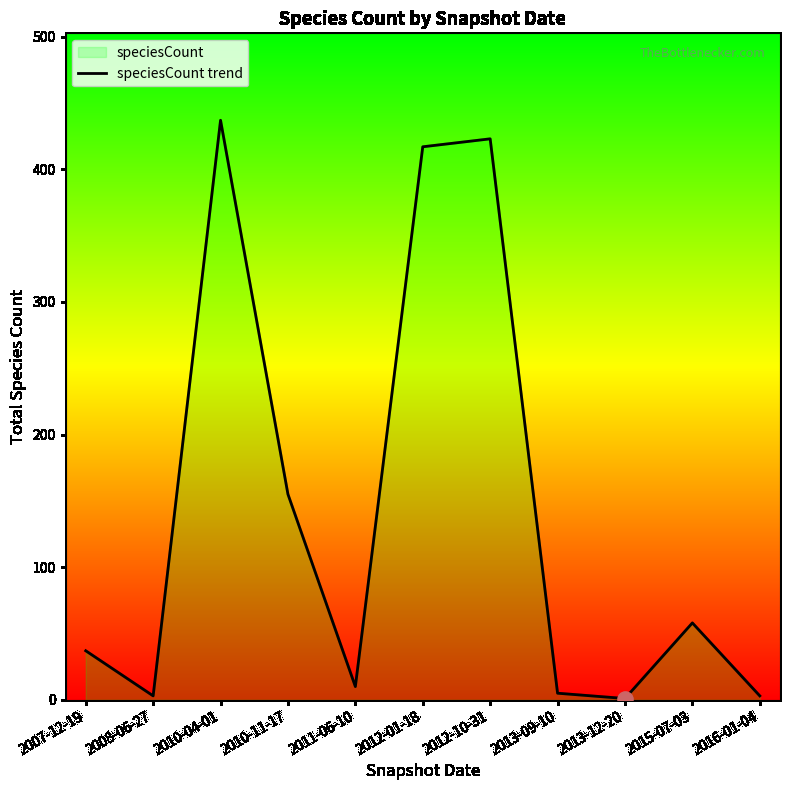

What is the ratio of the value at 2015-07-03 to the value at 2007-12-19?

1.6